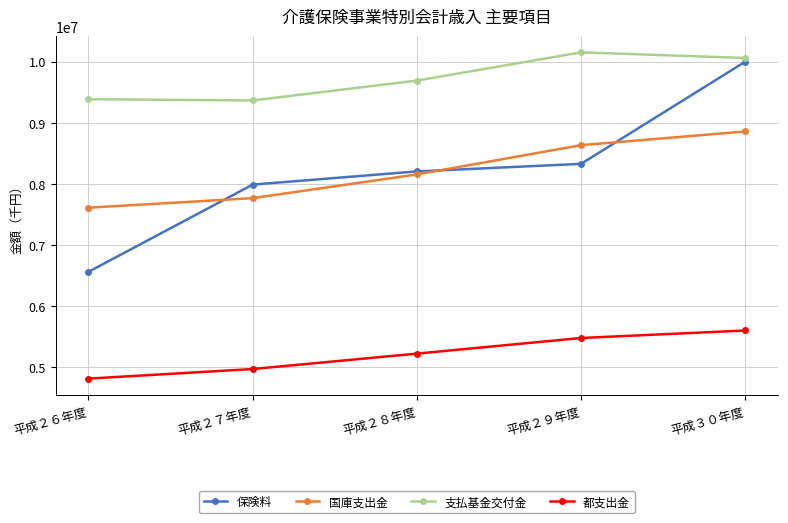

Count the number of categories in the chart.

5